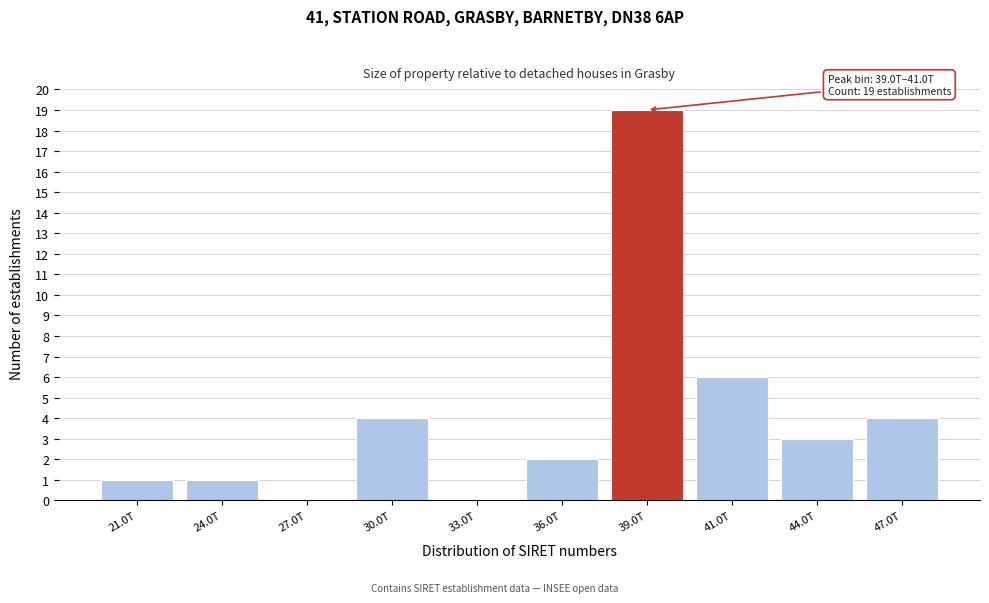

Reading left to right, extract all data points from this chart.

21.0T=1	24.0T=1	27.0T=0	30.0T=4	33.0T=0	36.0T=2	39.0T=19	41.0T=6	44.0T=3	47.0T=4